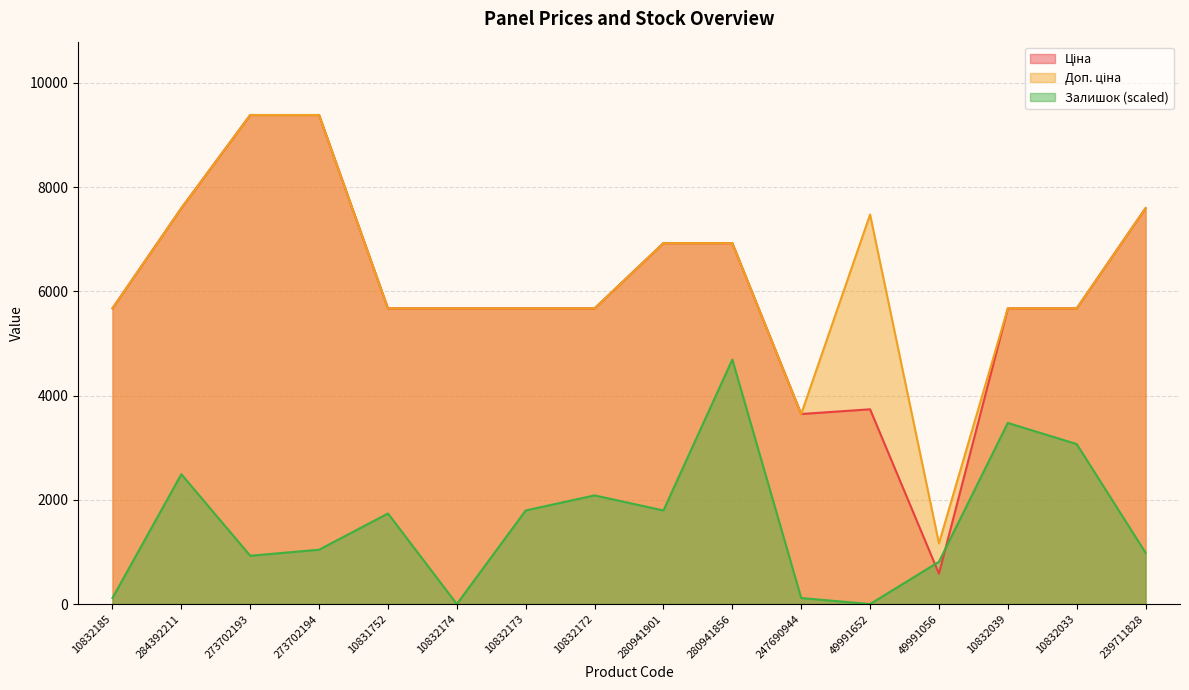

What is the sum of all Ціна values?

95495.5